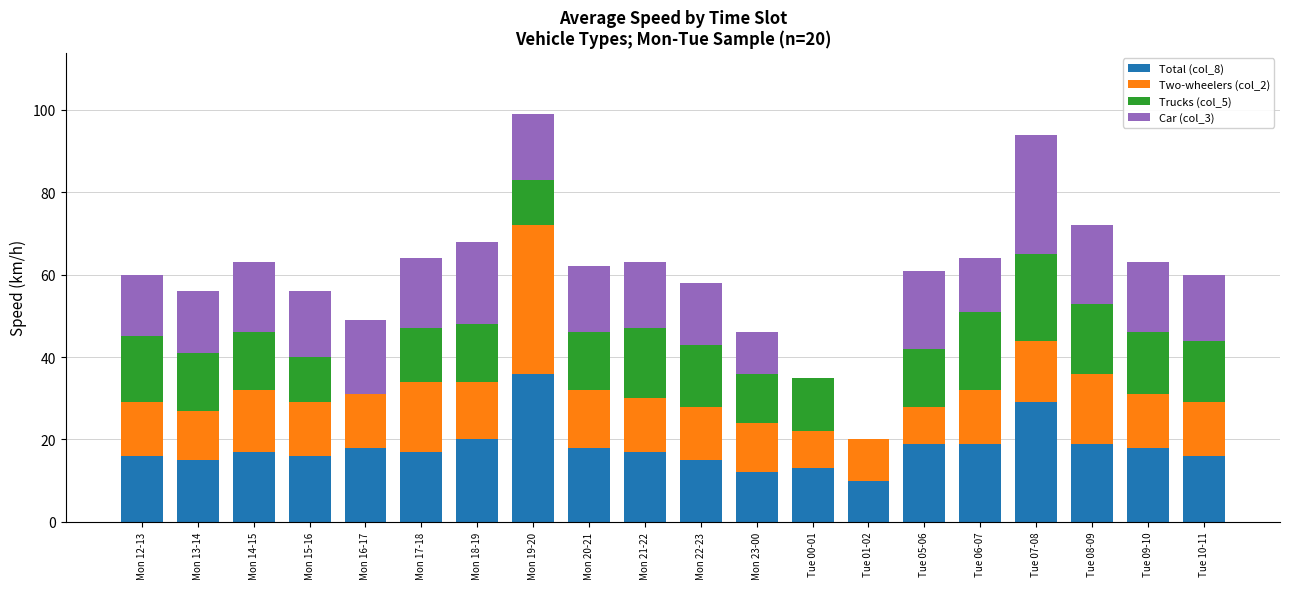

What are all the series names shown in the legend?

Total (col_8), Two-wheelers (col_2), Trucks (col_5), Car (col_3)